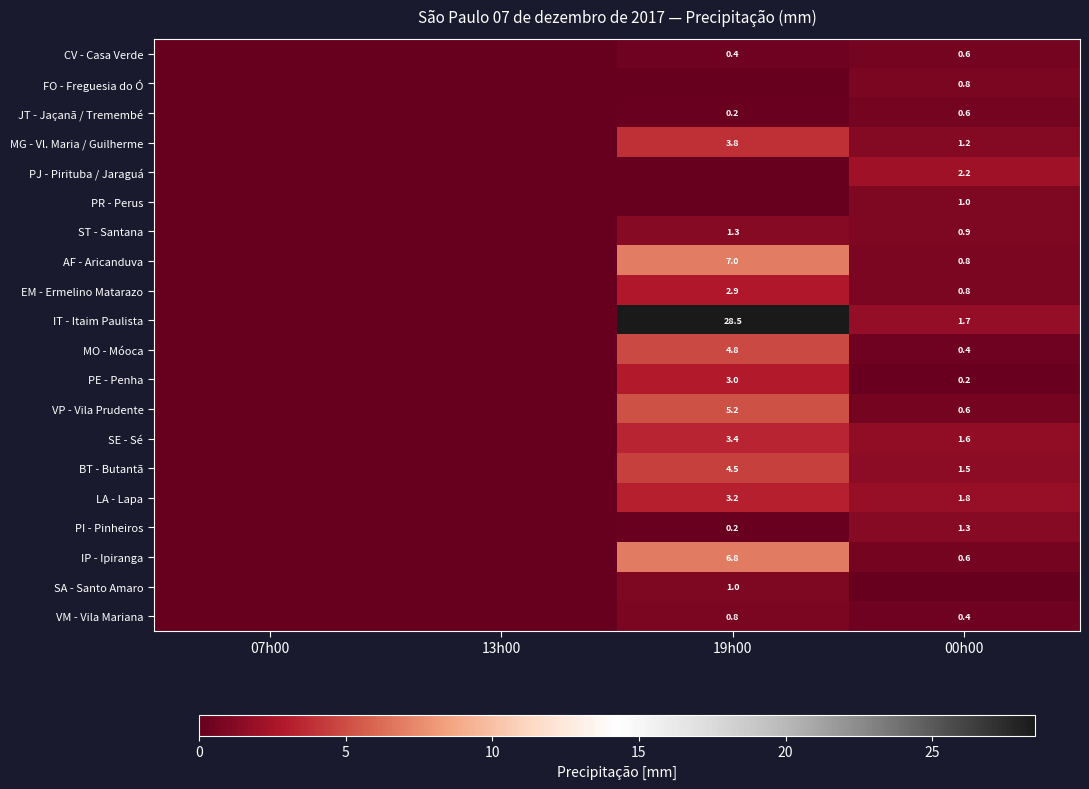

True or false: LA - Lapa has a value of 3.2 at 19h00.

True